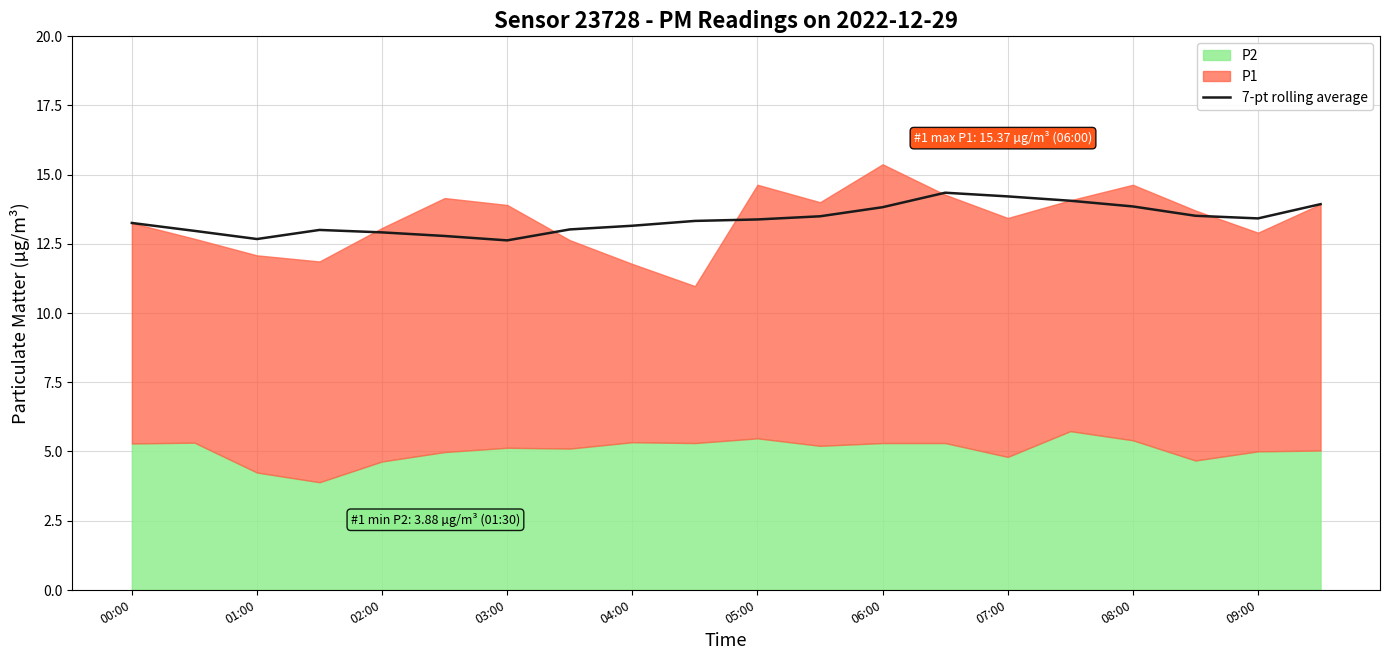

Is it true that 7-pt rolling average equals 12.7 at 01:00?

True